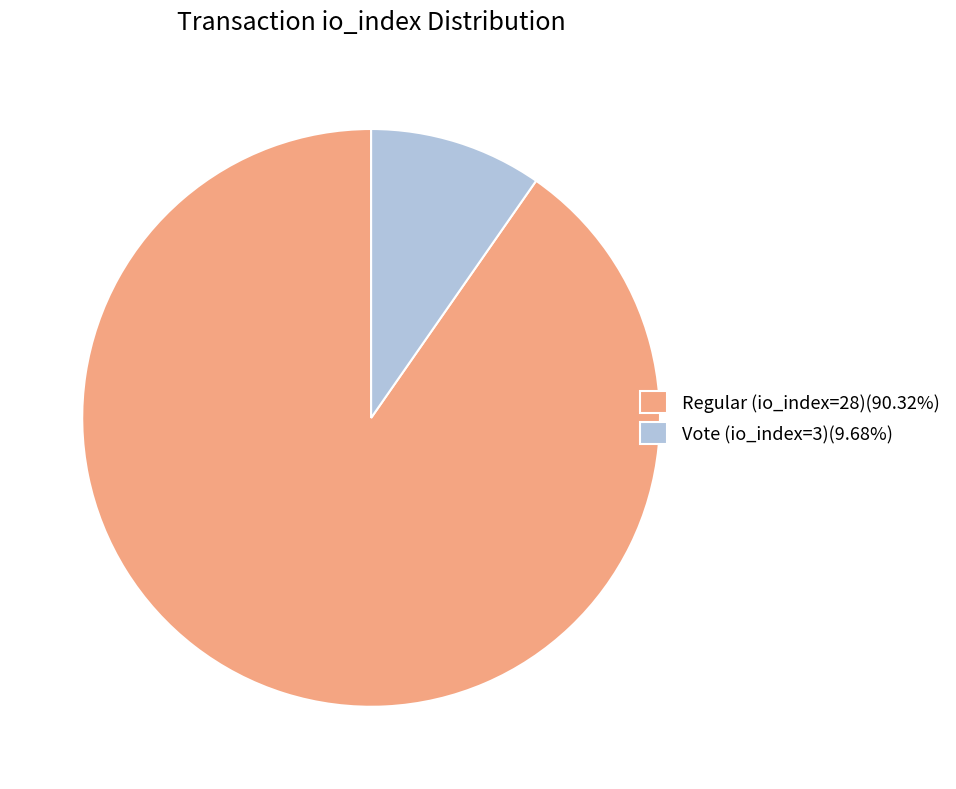

What is the ratio of the value at Regular (io_index=28) to the value at Vote (io_index=3)?

9.3